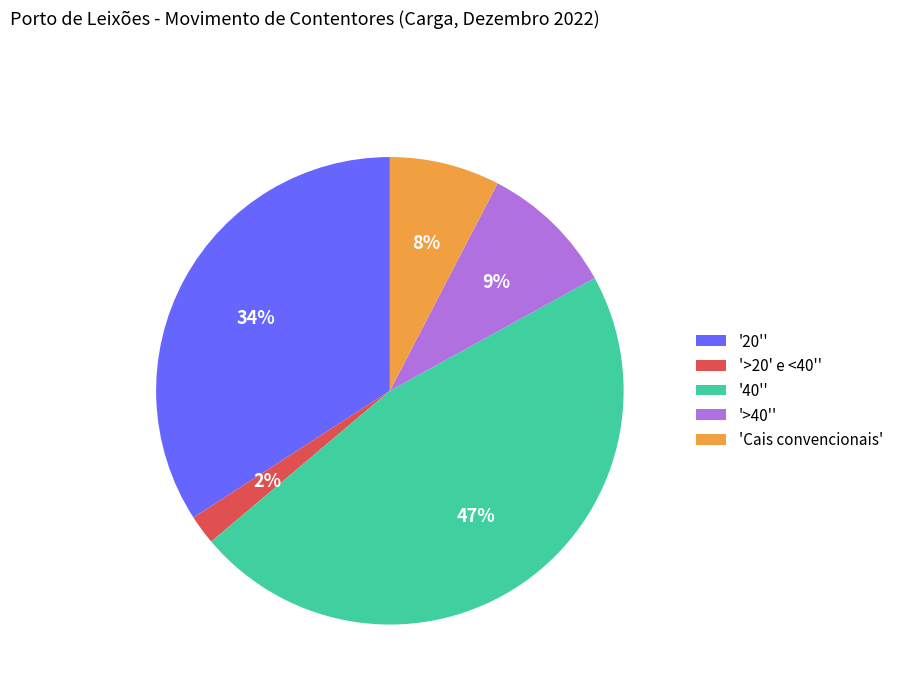

How many segments does this pie chart have?

5